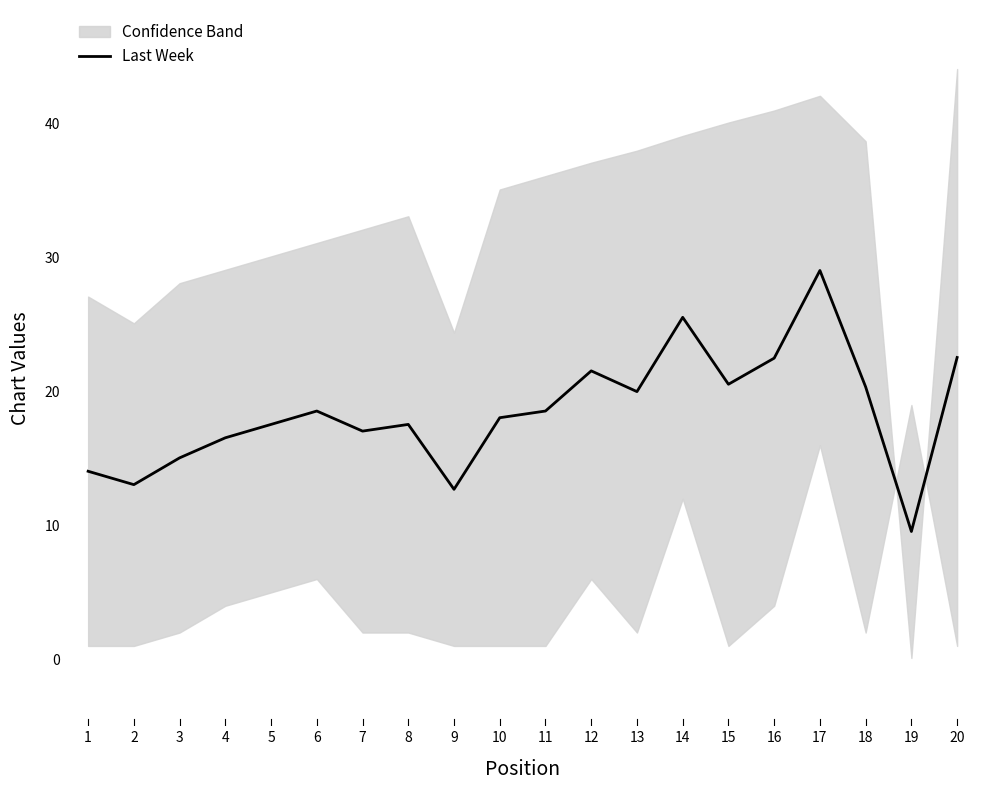

Rank the categories by value from highest to lowest.

17, 14, 20, 16, 12, 15, 18, 13, 6, 11, 10, 5, 8, 7, 4, 3, 1, 2, 9, 19